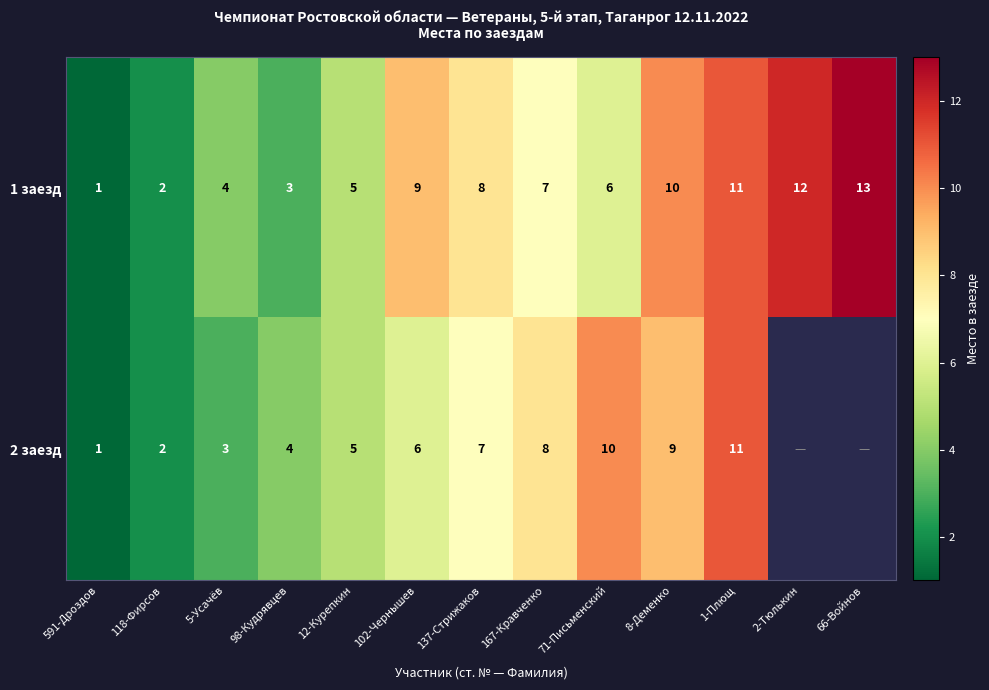

The 1 заезд series shows 12 at 2-Тюлькин. True or false?

True